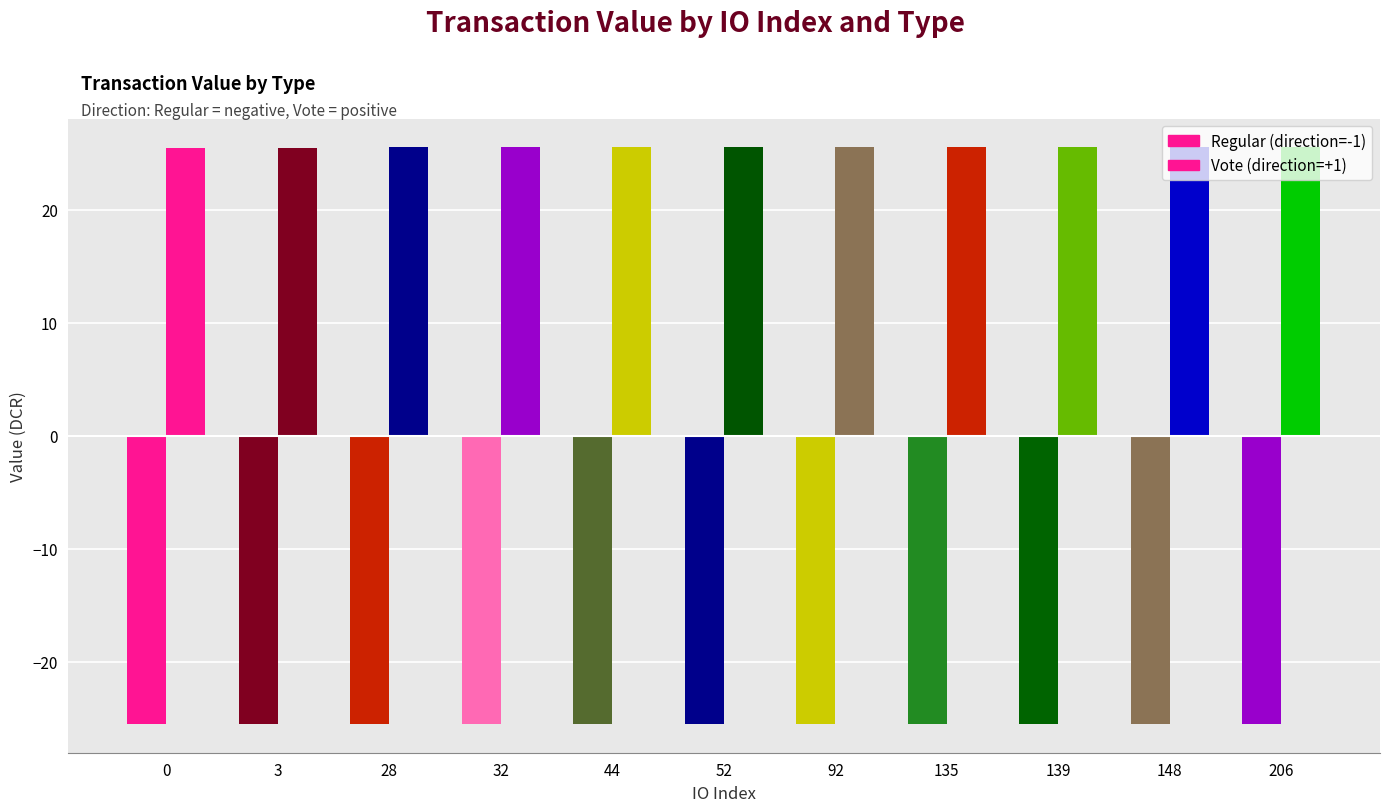

Reading left to right, what are all the values shown in this chart?

Regular: -25.5	-25.5	-25.5	-25.5	-25.5	-25.5	-25.5	-25.5	-25.5	-25.5	-25.5
Vote: 25.5	25.5	25.5	25.5	25.5	25.5	25.5	25.5	25.5	25.5	25.5